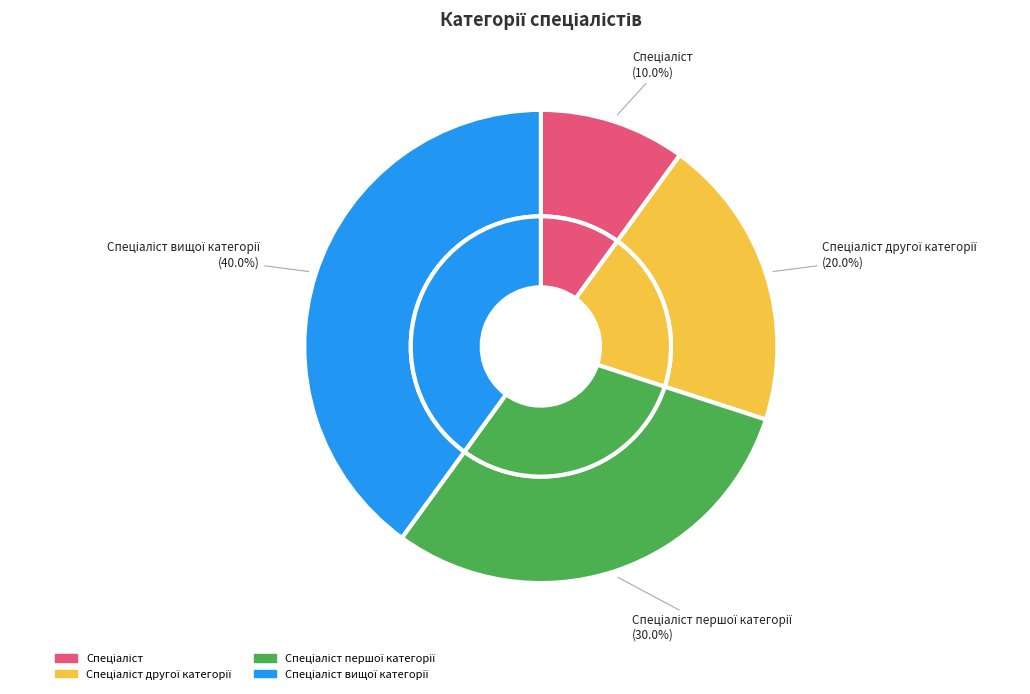

To the nearest percent, what is the combined percentage of Спеціаліст and Спеціаліст першої категорії?

40%